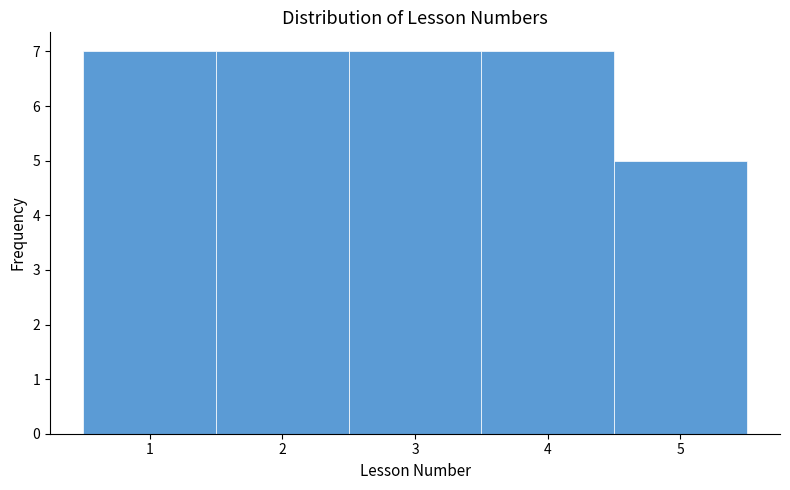

How tall is the bar that spans 3.5 to 4.5 on the x-axis? The values are not printed on the chart, so give them approximately, as read against the axis.

7